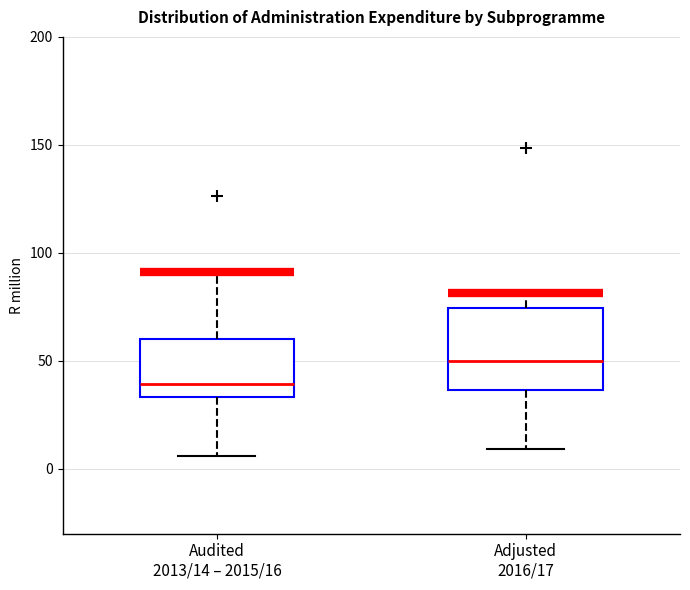

Reading left to right, read every box against the y-axis: the position of its median line, the range the box covers, and the ends of its whiskers. The values are not printed on the chart, so give them approximately, as read against the axis.

Audited 2013/14 – 2015/16: median 40, box 35 to 60, whiskers 5 to 90
Adjusted 2016/17: median 50, box 35 to 75, whiskers 10 to 80